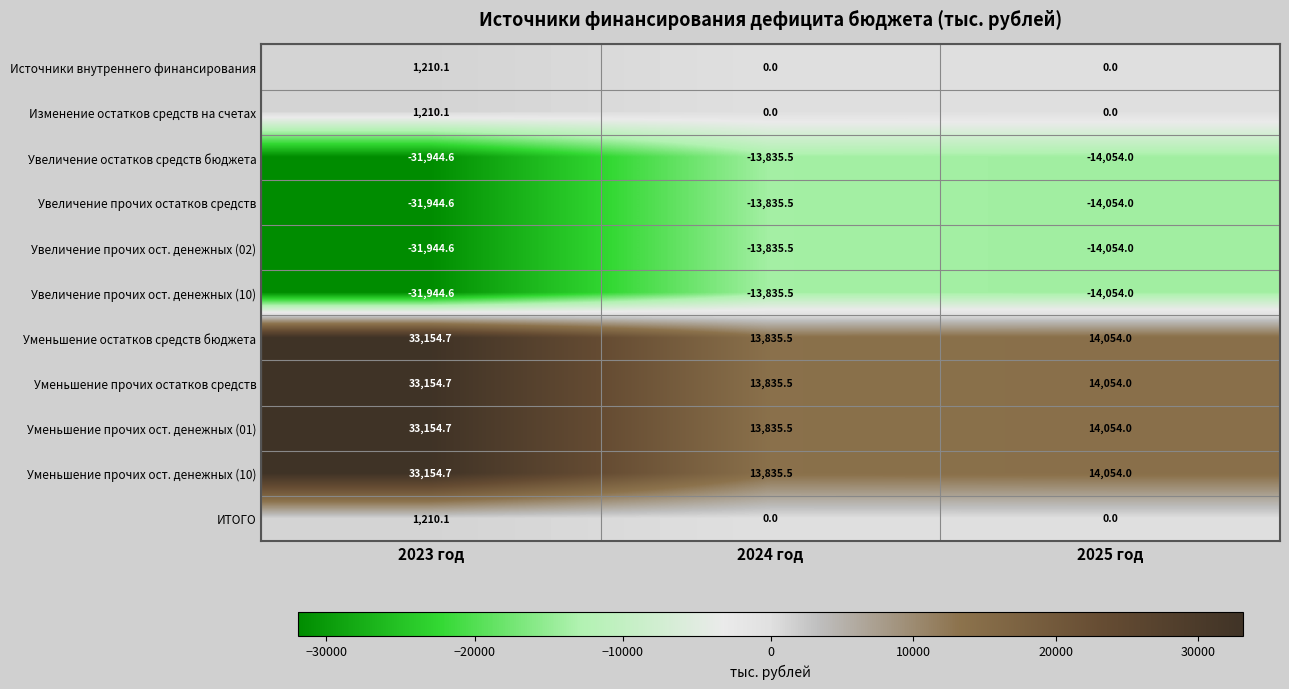

The Увеличение прочих остатков средств series shows -19294.9 at 2023 год. True or false?

False